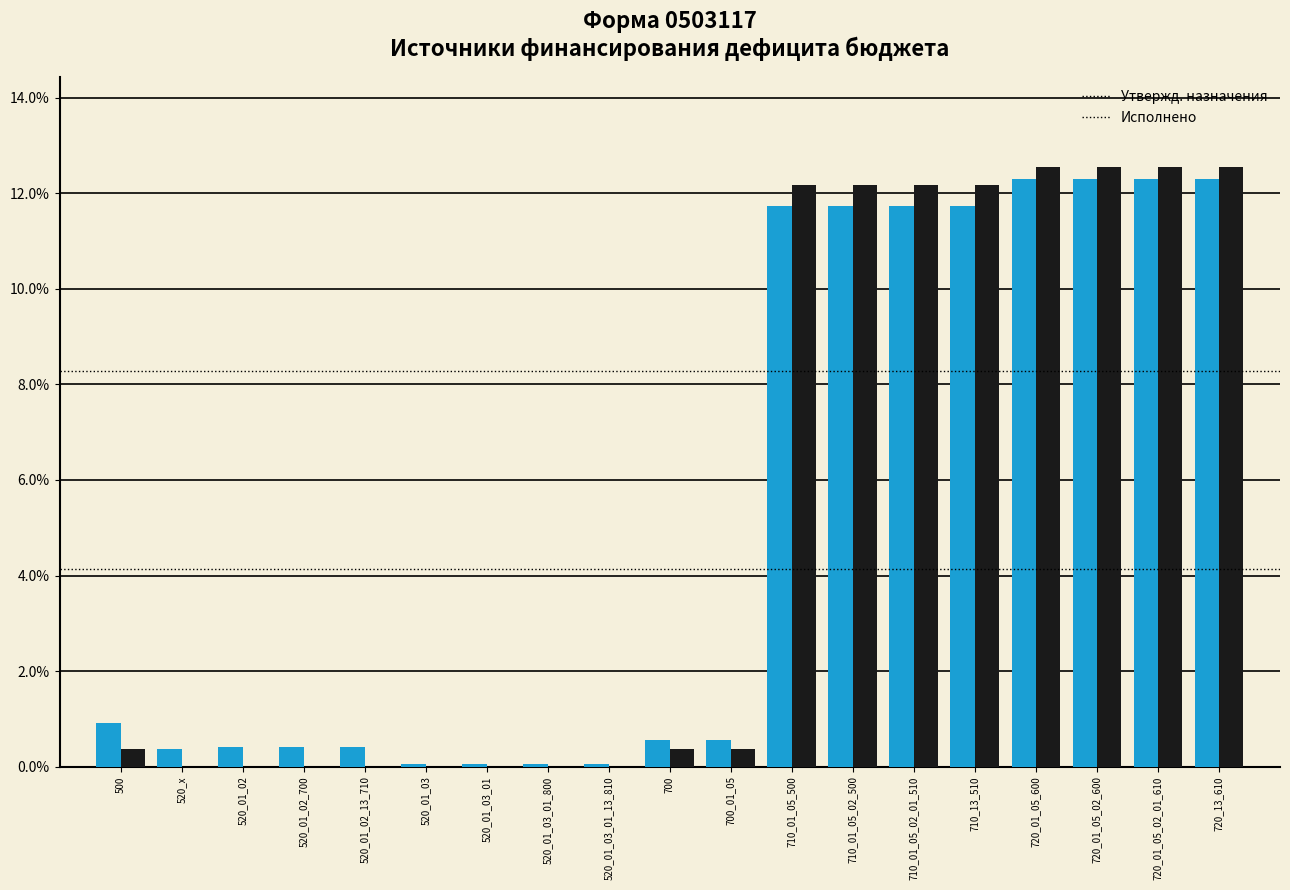

What is the maximum value shown in the chart?

12.5